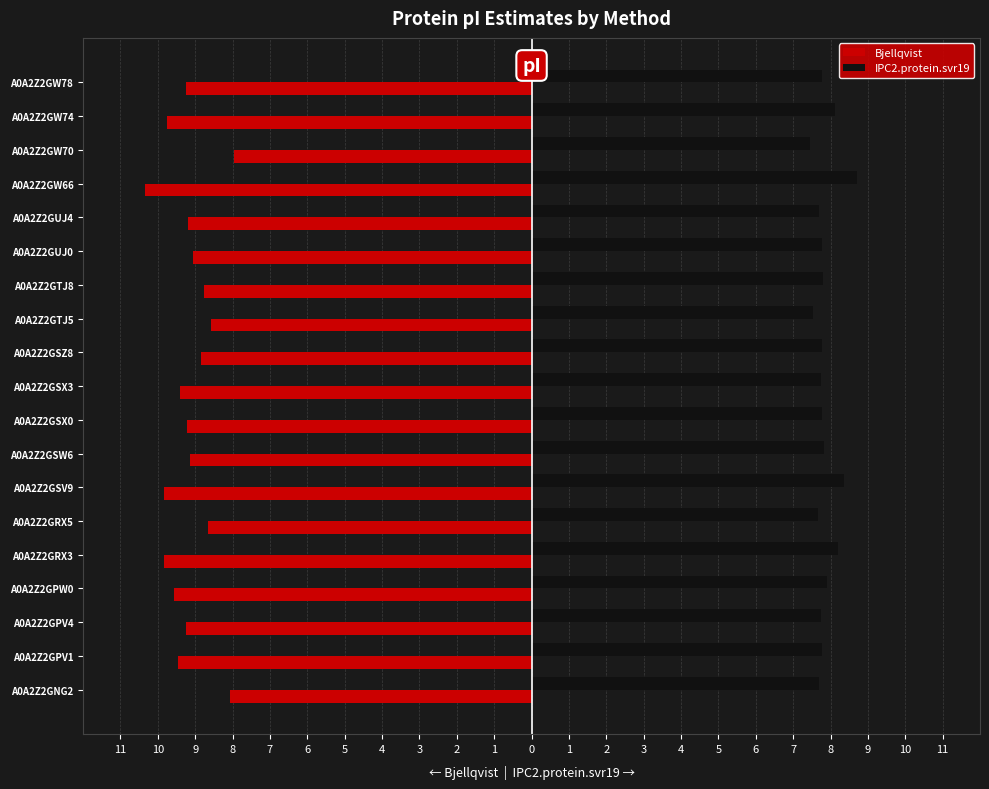

What are all the series names shown in the legend?

Bjellqvist, IPC2.protein.svr19